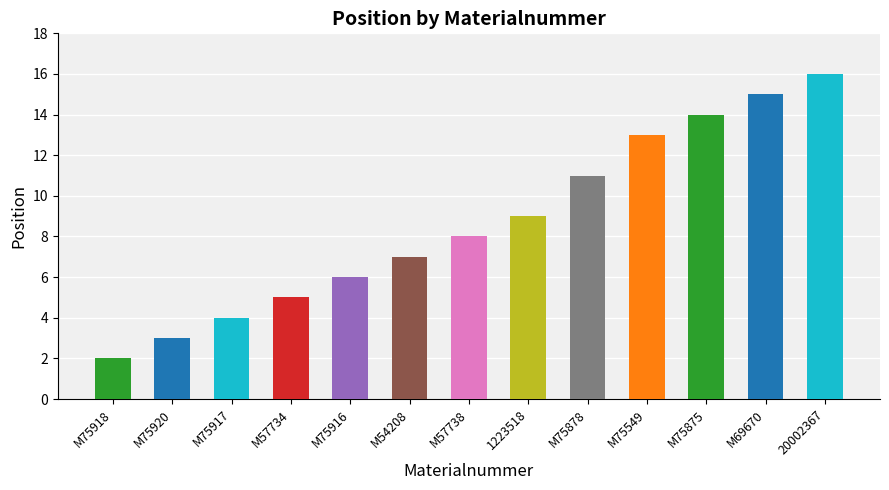

Between M75549 and M69670, which is larger?

M69670